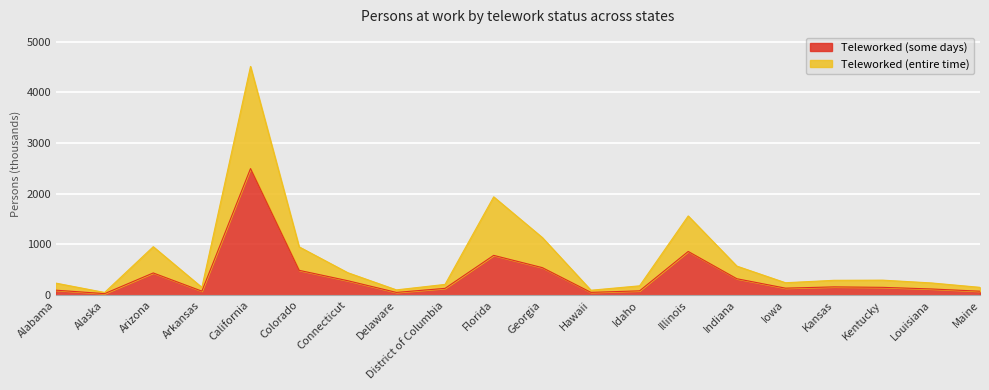

True or false: Teleworked (some days) and Teleworked (entire time) cross at least once.

False